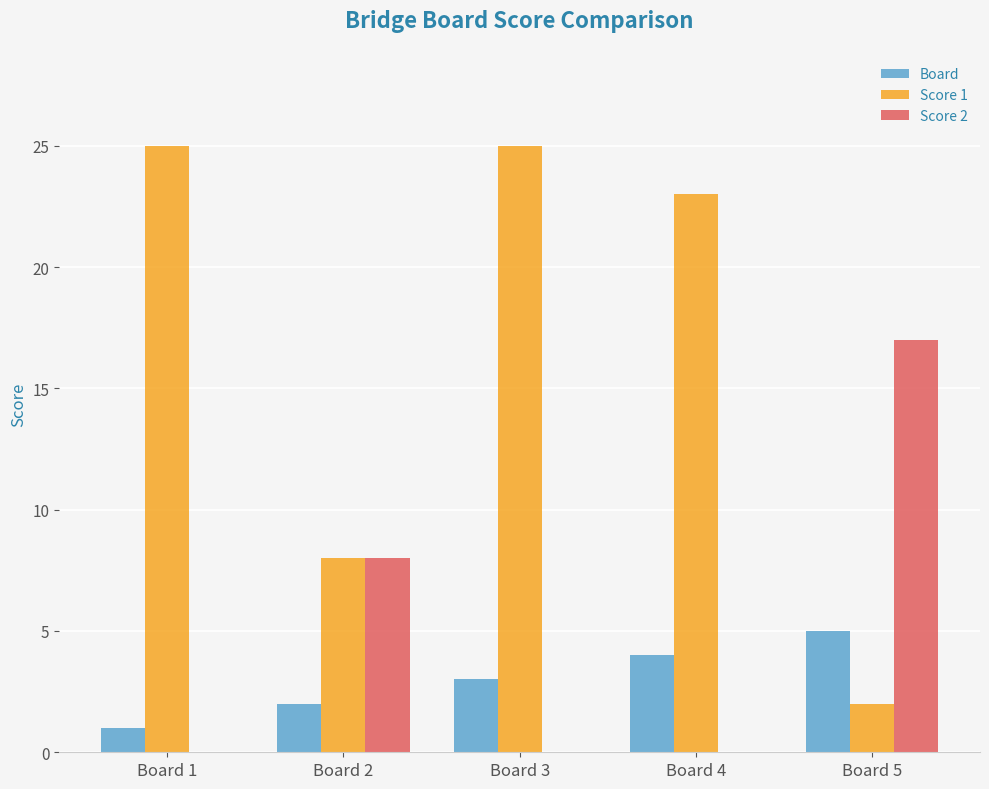

Read the Board value at Board 1.

1